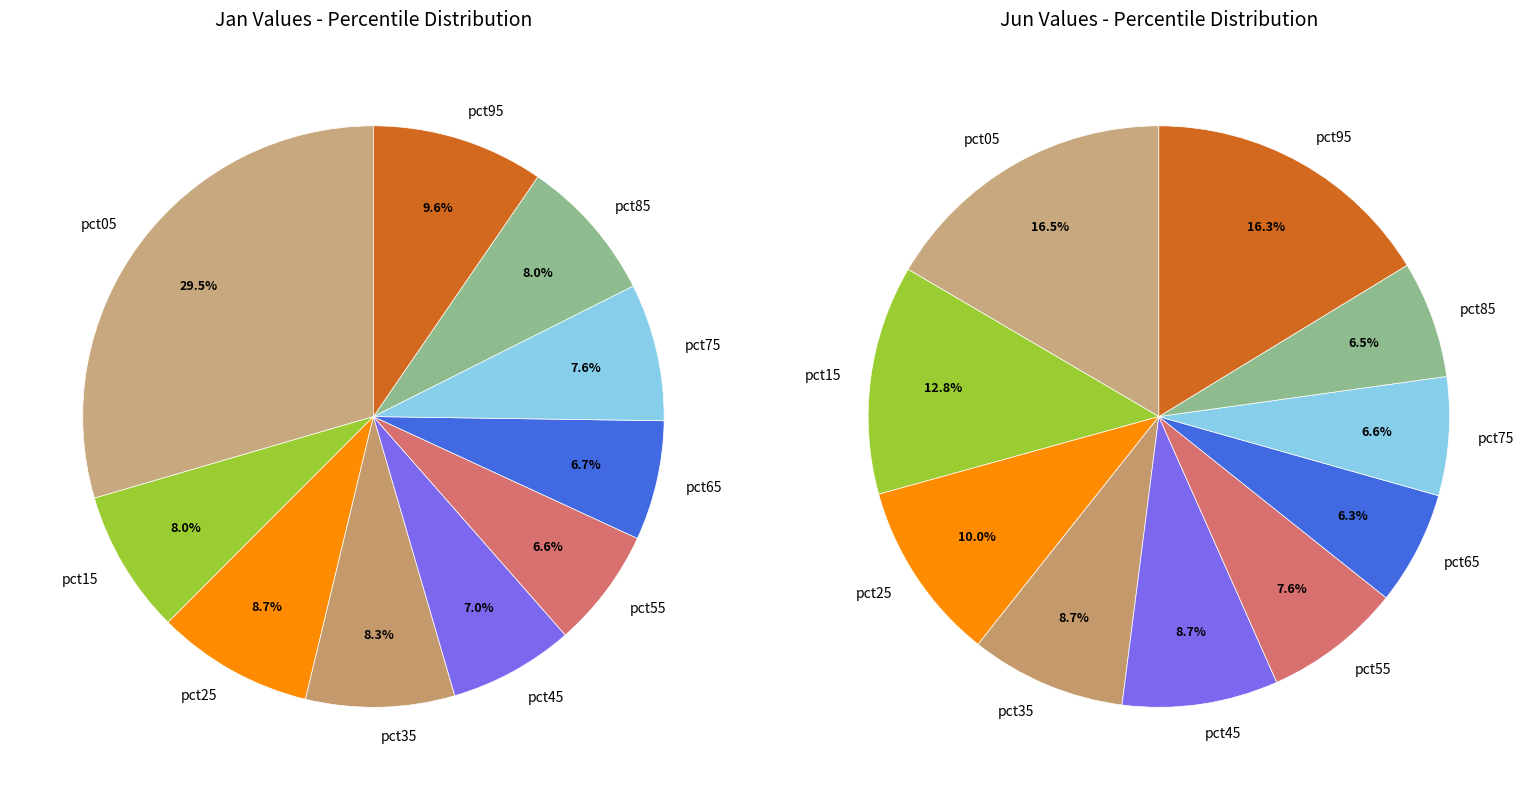

To the nearest percent, what portion does 6 represent?

6%